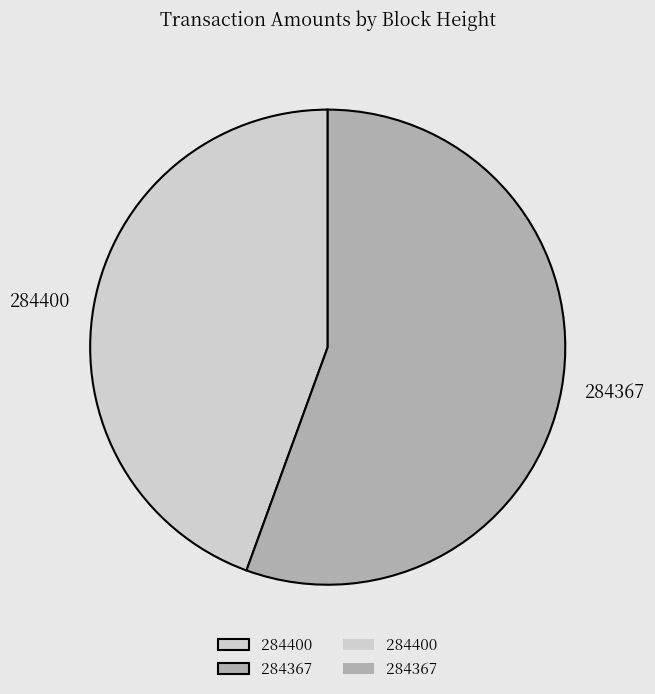

Is there any slice that represents more than half of the pie?

Yes